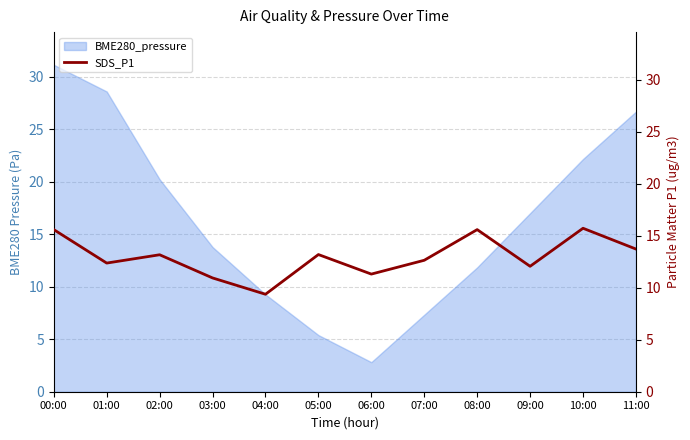

Is it true that BME280_pressure equals 18.8 at 08:00?

False